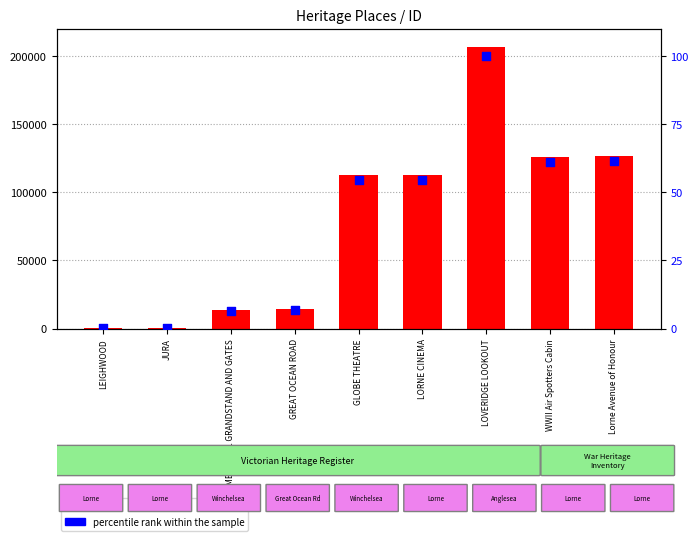

At which category is the sum across all series the highest?

LOVERIDGE LOOKOUT